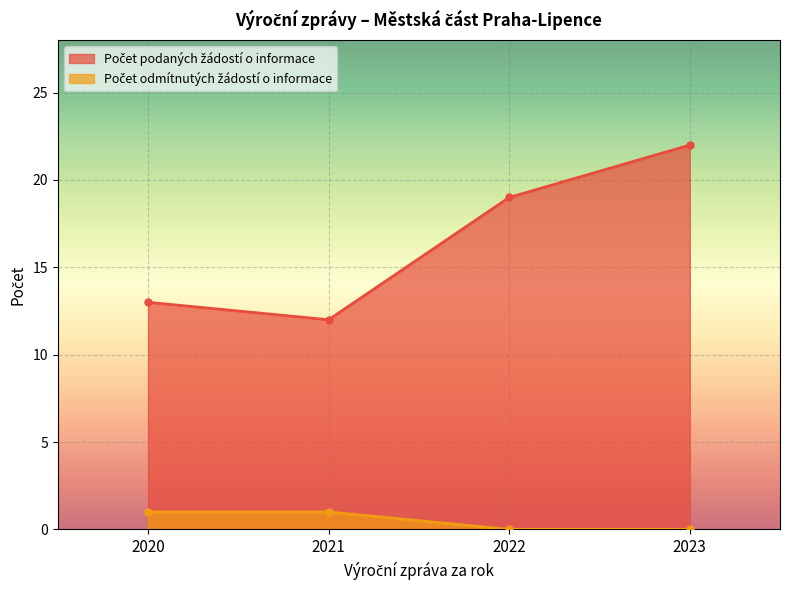

What is the difference between the highest and lowest values at 2022?

19